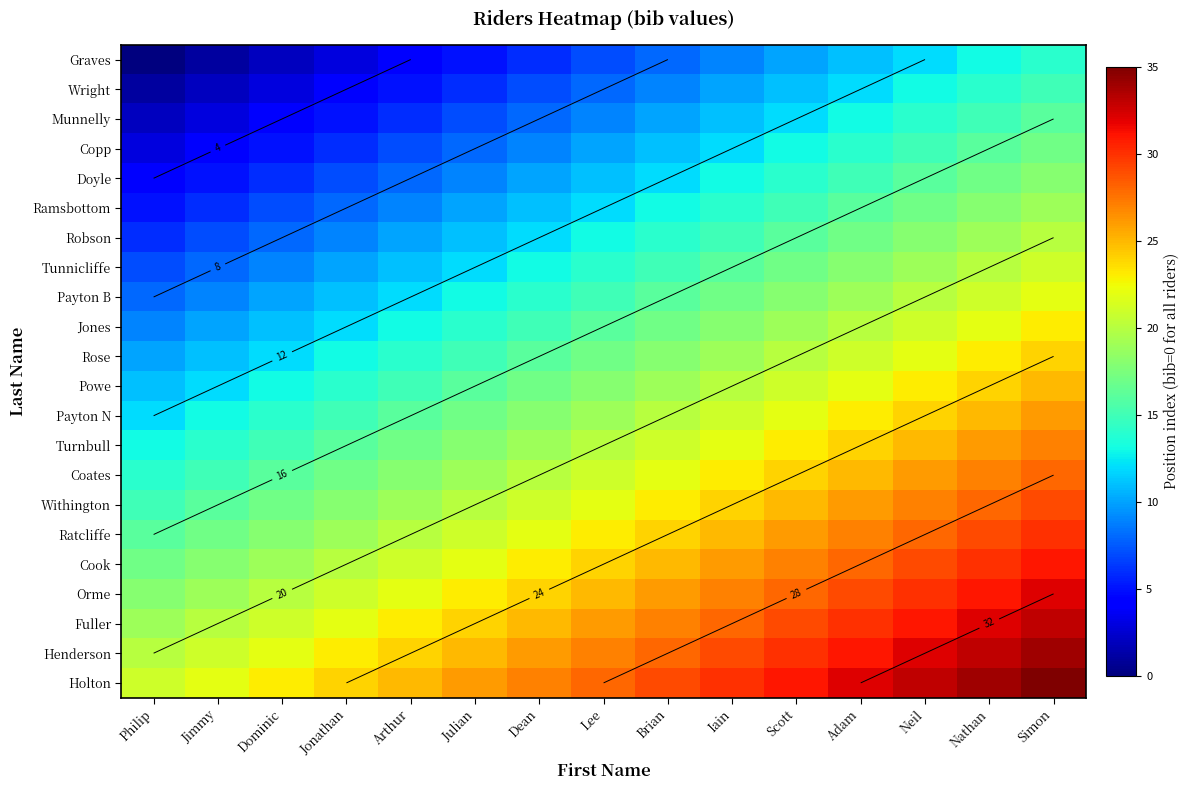

How many data points in Payton N are above 19?

7